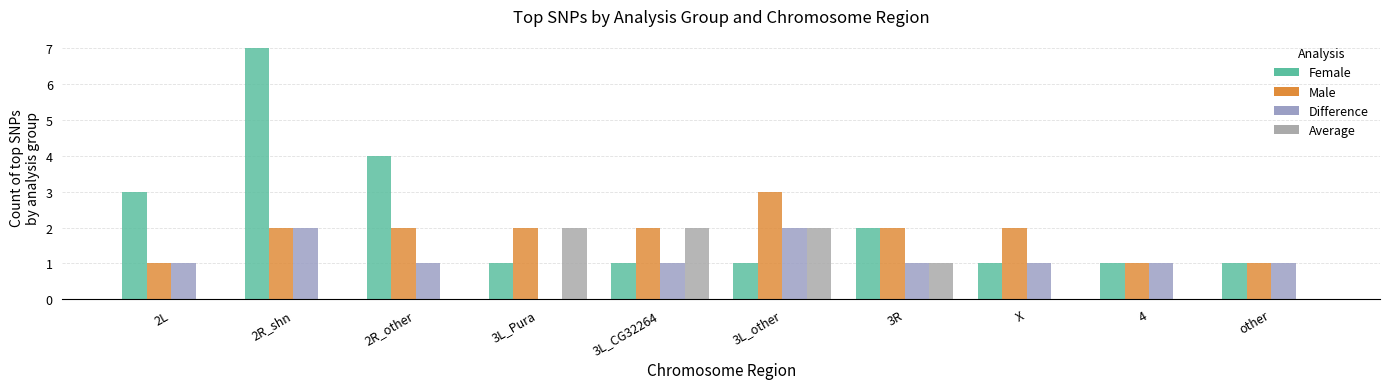

What are all the series names shown in the legend?

Female, Male, Difference, Average